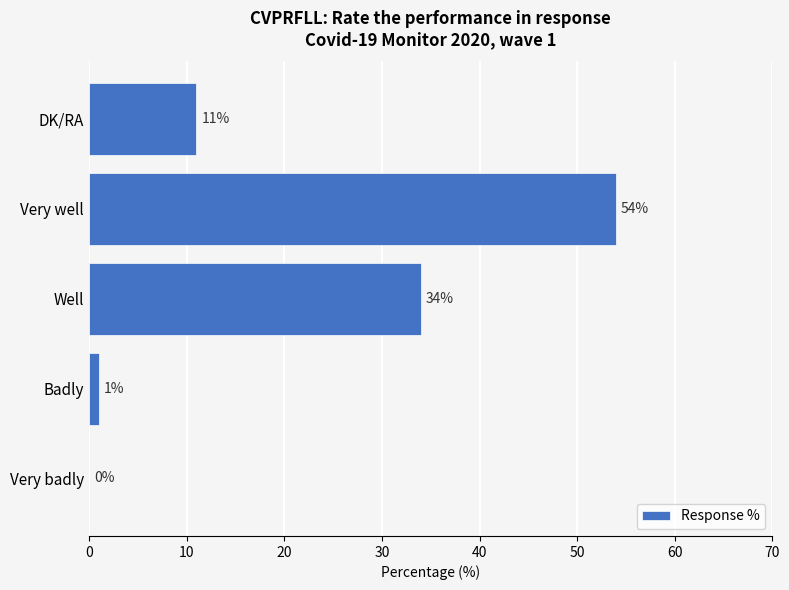

Is it true that the value at Well is 34?

True